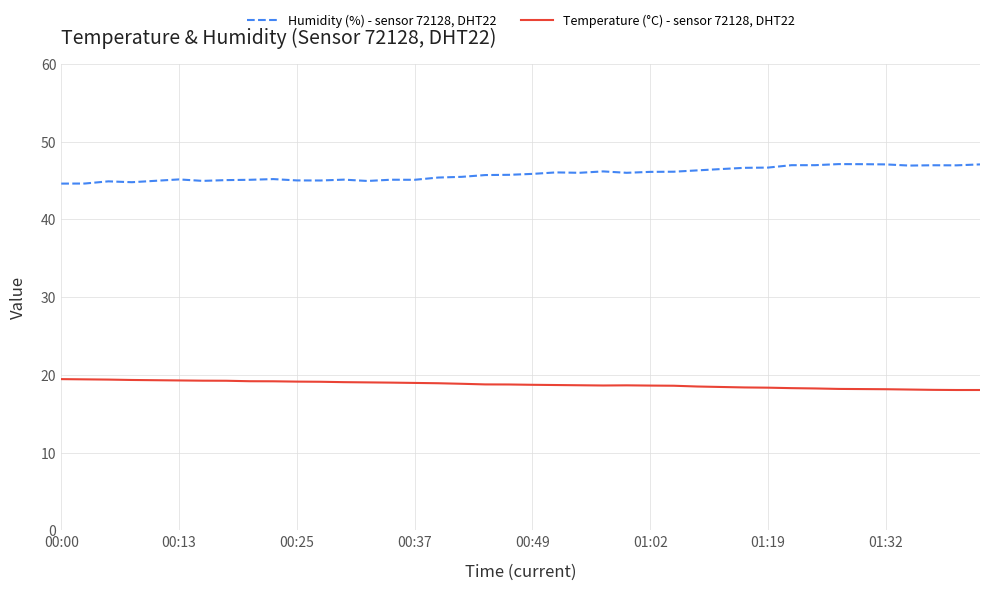

Rank the series by their maximum value, from lowest to highest.

Temperature (°C) - sensor 72128, DHT22, Humidity (%) - sensor 72128, DHT22